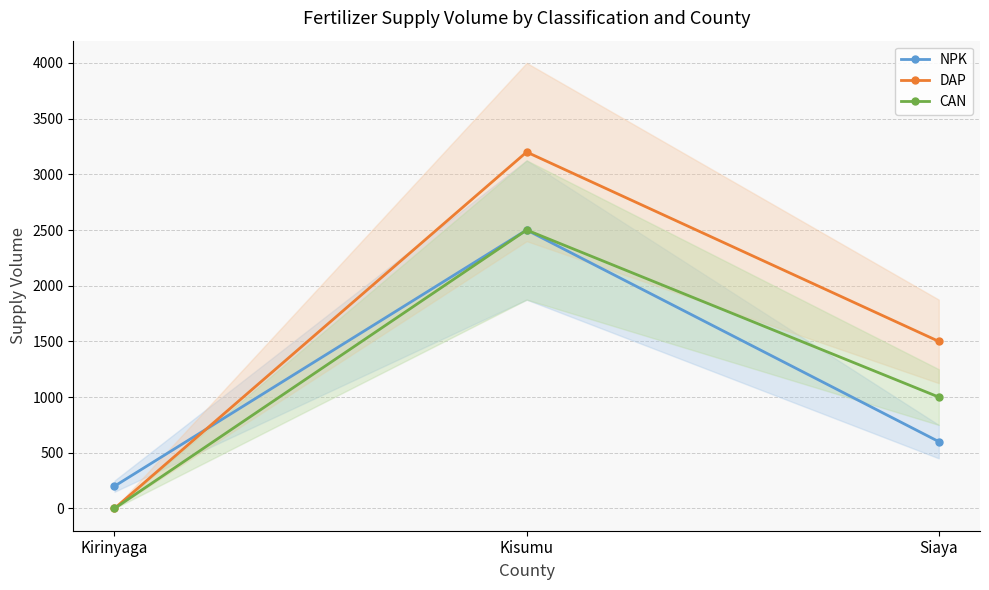

What is the label of the 1st point from the left?

Kirinyaga